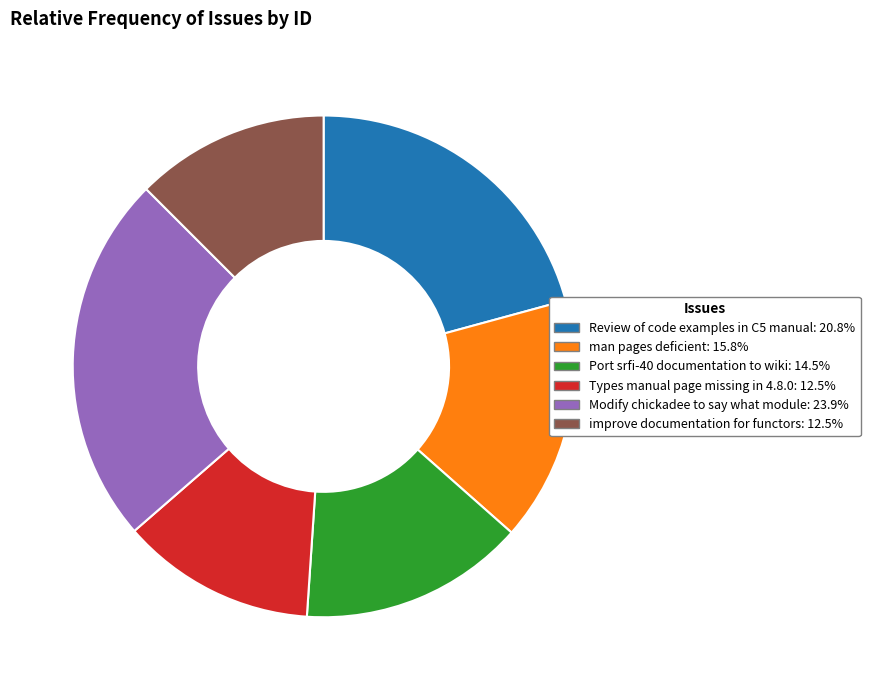

Is it true that Port srfi-40 documentation to wiki is 15% of the pie?

True